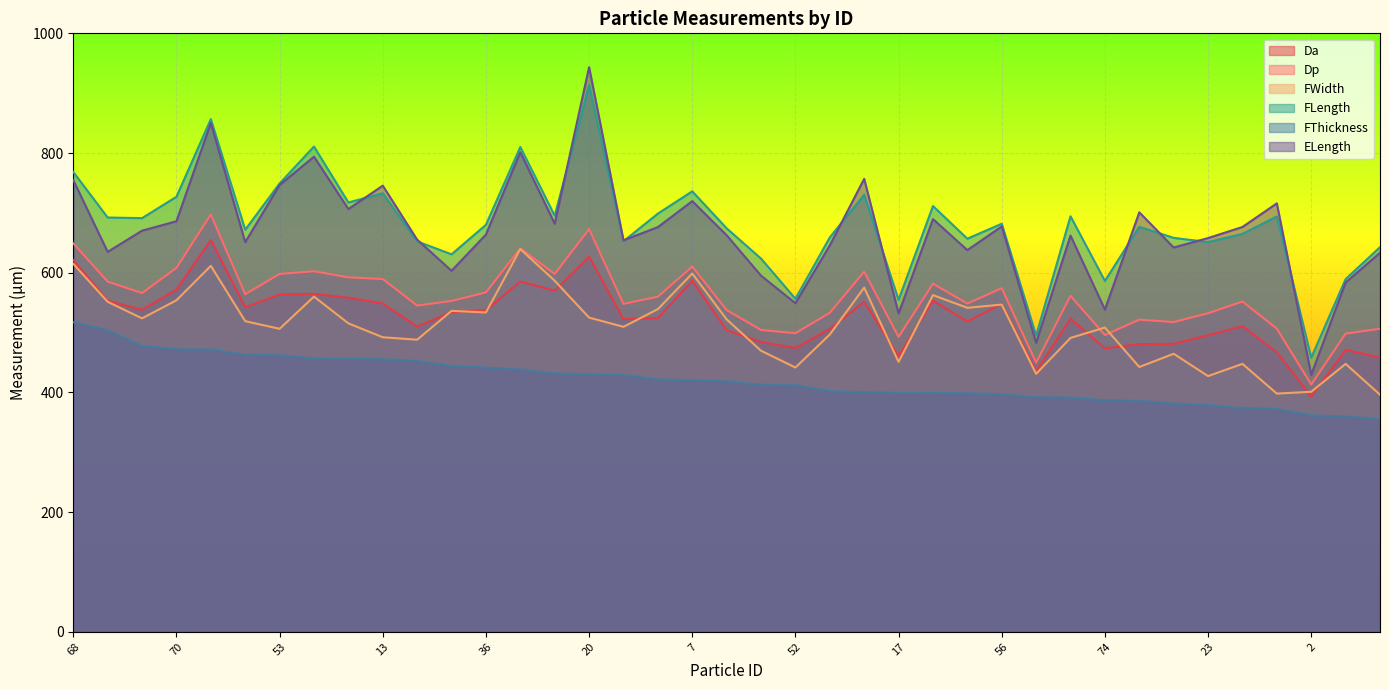

What is the value of the FWidth point at the 26th from the left?

562.6